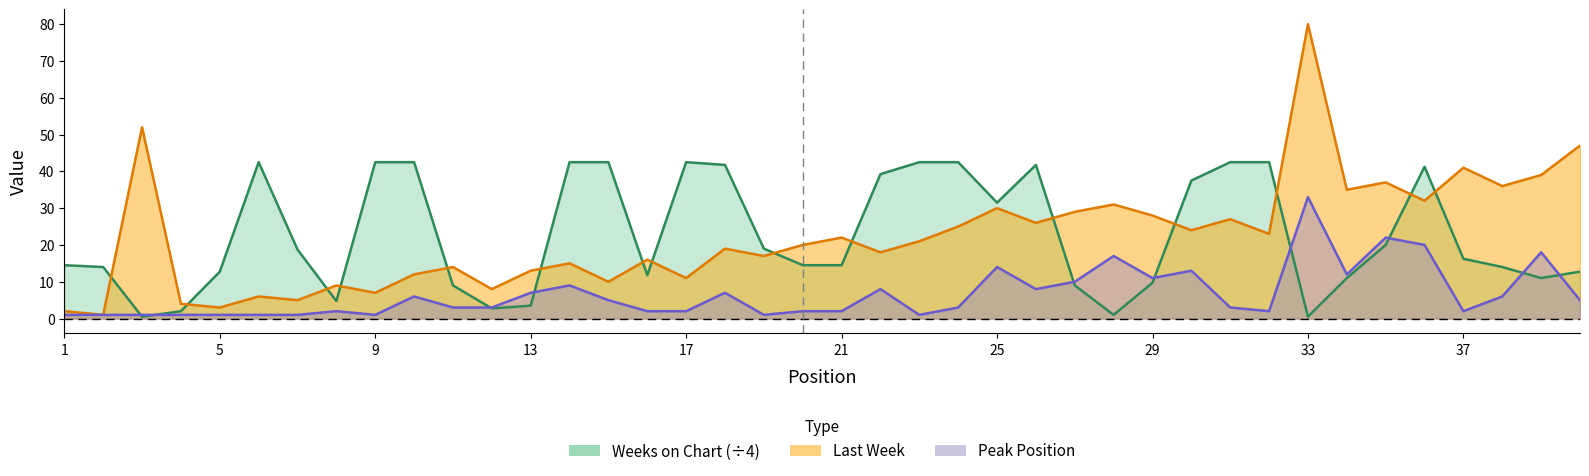

Count the number of data series in this chart.

3